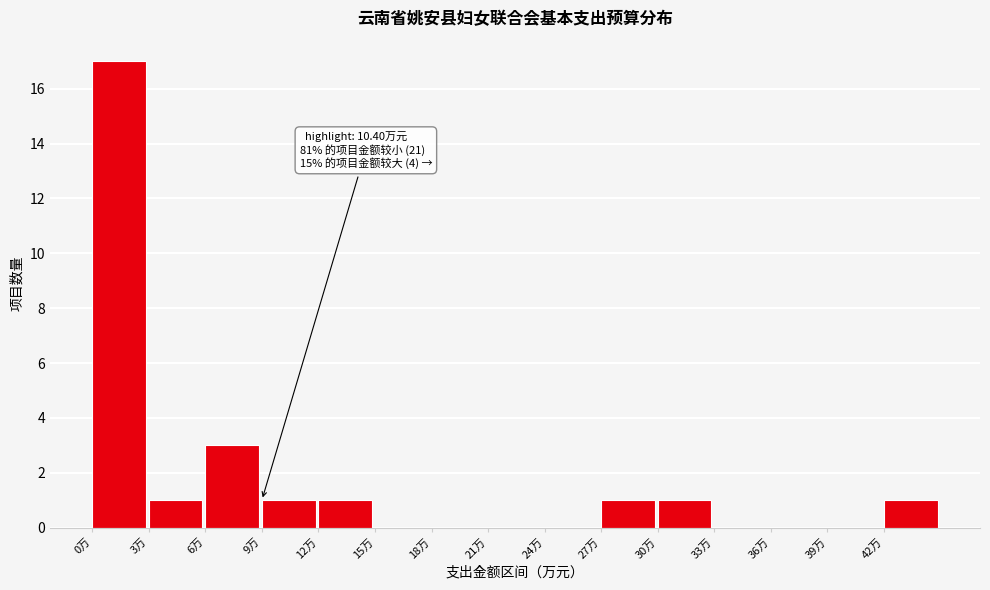

Over which range of the x-axis is the bar tallest?

0 to 3